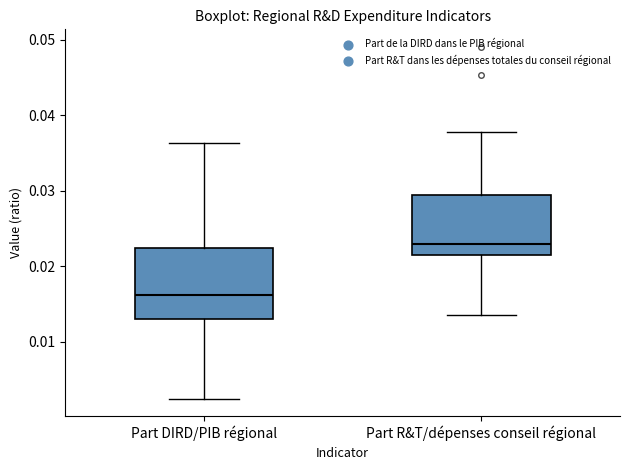

Reading left to right, read every box against the y-axis: the position of its median line, the range the box covers, and the ends of its whiskers. The values are not printed on the chart, so give them approximately, as read against the axis.

Part DIRD/PIB régional: median 0.016, box 0.013 to 0.022, whiskers 0.002 to 0.036
Part R&T/dépenses conseil régional: median 0.023, box 0.021 to 0.029, whiskers 0.014 to 0.038